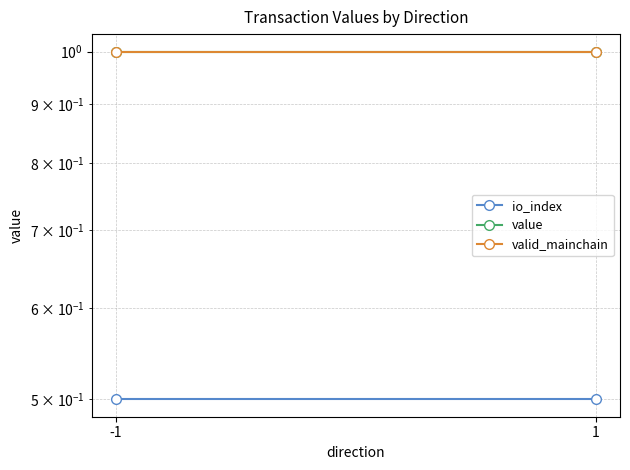

Reading right to left, transcribe all the data shown in this chart.

io_index: 1=0.5	-1=0.5
value: 1=1.0	-1=1.0
valid_mainchain: 1=1.0	-1=1.0